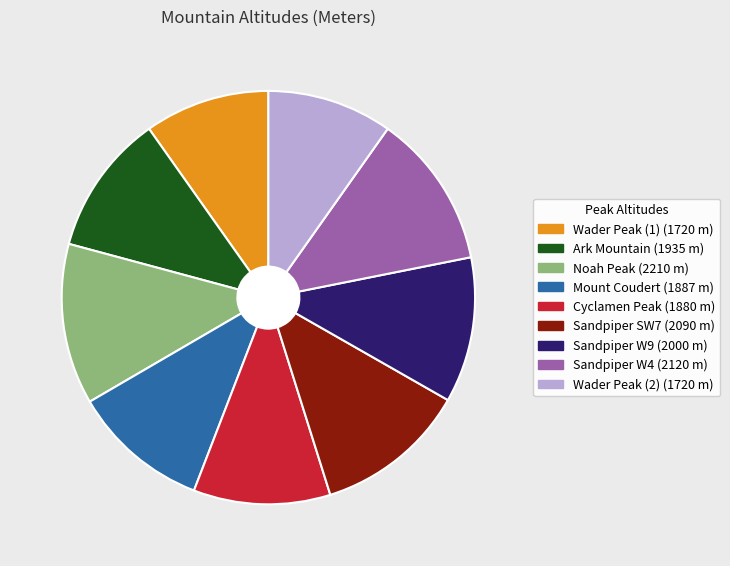

Is there a majority slice in this chart?

No